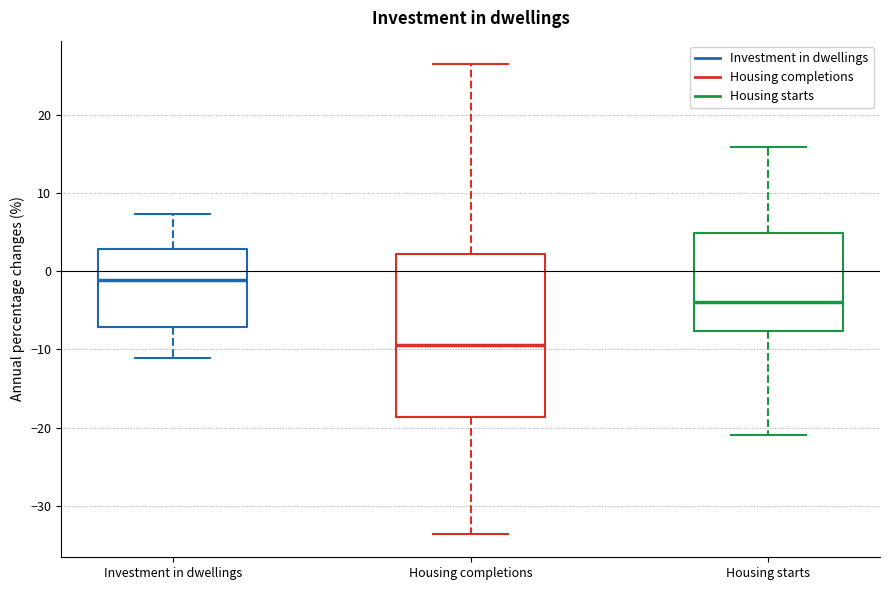

Reading left to right, read every box against the y-axis: the position of its median line, the range the box covers, and the ends of its whiskers. The values are not printed on the chart, so give them approximately, as read against the axis.

Investment in dwellings: median -1, box -7 to 3, whiskers -11 to 7
Housing completions: median -9, box -19 to 2, whiskers -34 to 26
Housing starts: median -4, box -8 to 5, whiskers -21 to 16